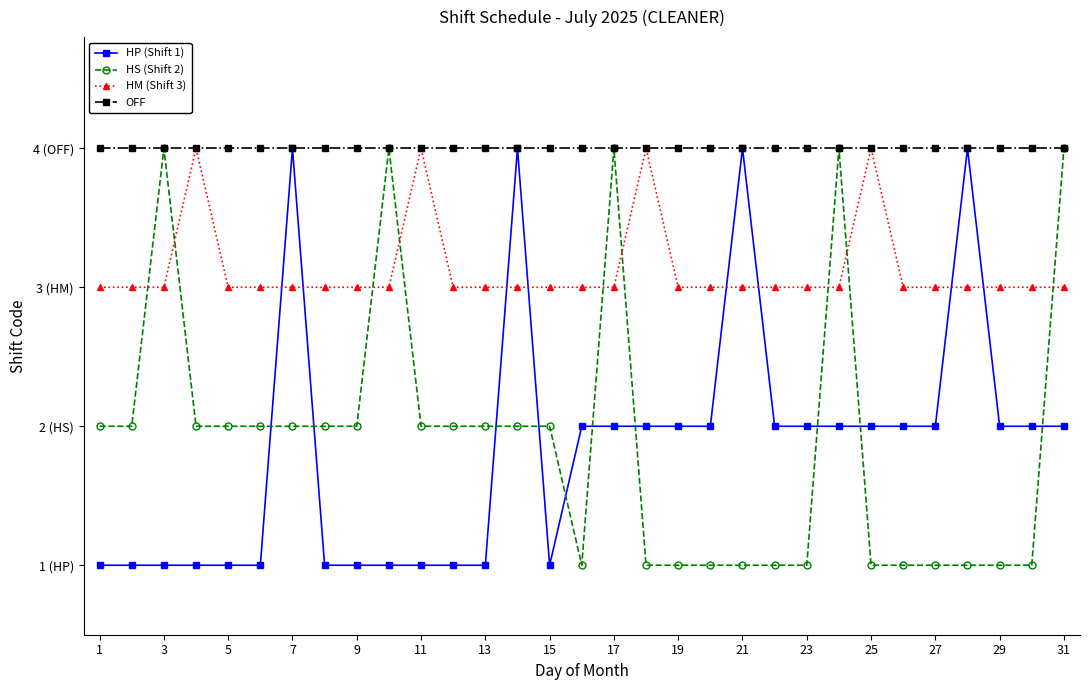

Reading left to right, list all the values displayed in this chart.

HP (Shift 1): 1	1	1	1	1	1	4	1	1	1	1	1	1	4	1	2	2	2	2	2	4	2	2	2	2	2	2	4	2	2	2
HS (Shift 2): 2	2	4	2	2	2	2	2	2	4	2	2	2	2	2	1	4	1	1	1	1	1	1	4	1	1	1	1	1	1	4
HM (Shift 3): 3	3	3	4	3	3	3	3	3	3	4	3	3	3	3	3	3	4	3	3	3	3	3	3	4	3	3	3	3	3	3
OFF: 4	4	4	4	4	4	4	4	4	4	4	4	4	4	4	4	4	4	4	4	4	4	4	4	4	4	4	4	4	4	4